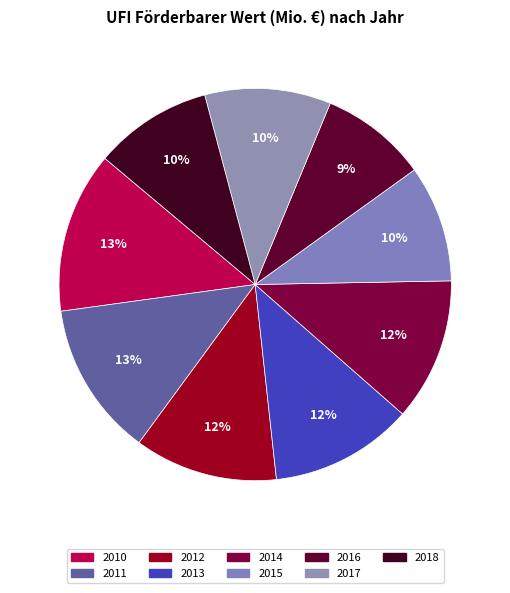

To the nearest percent, what is the average slice percentage?

11%